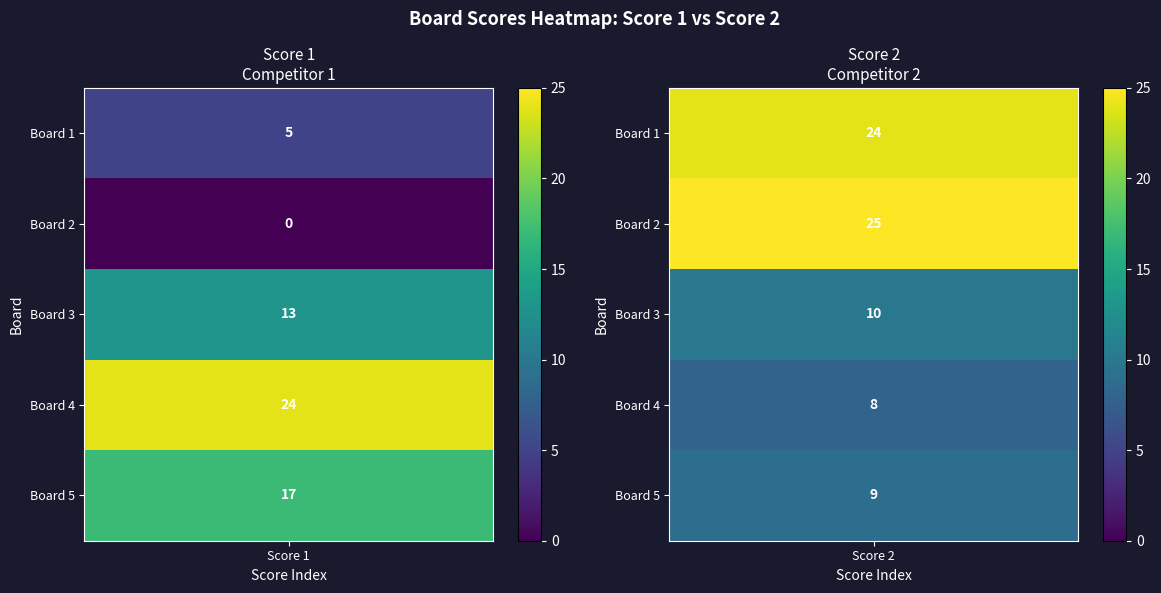

What is the maximum value for Score 1?

24